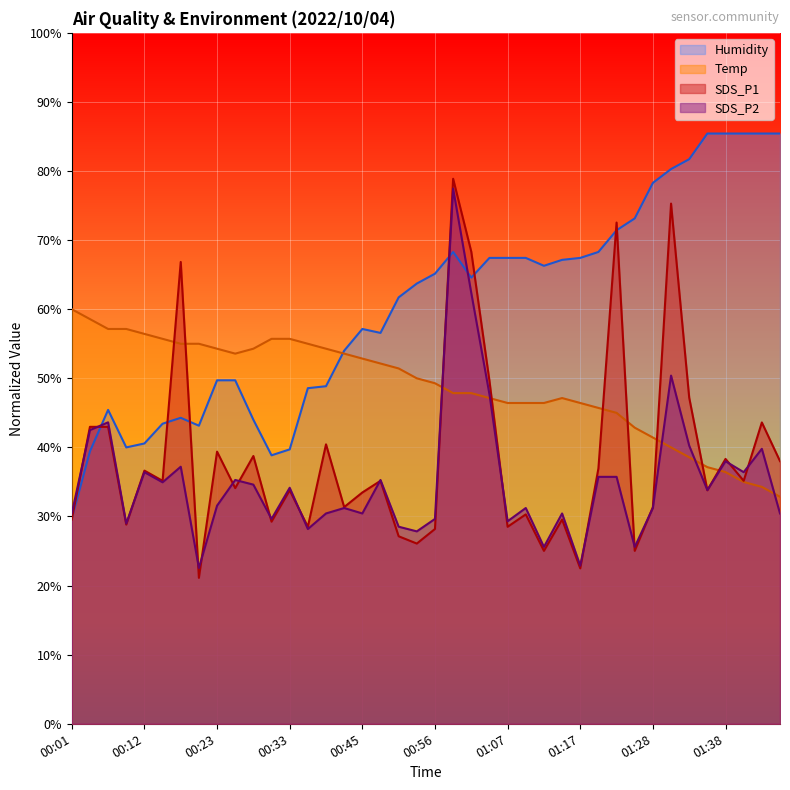

At which category does the chart reach its peak across all series?

01:35